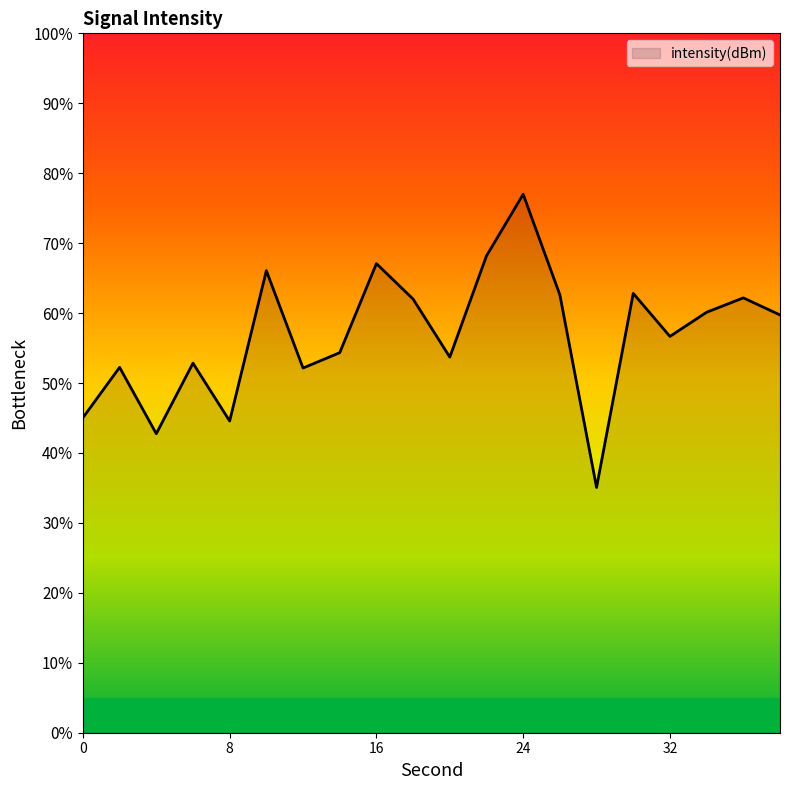

Count the number of categories in the chart.

20